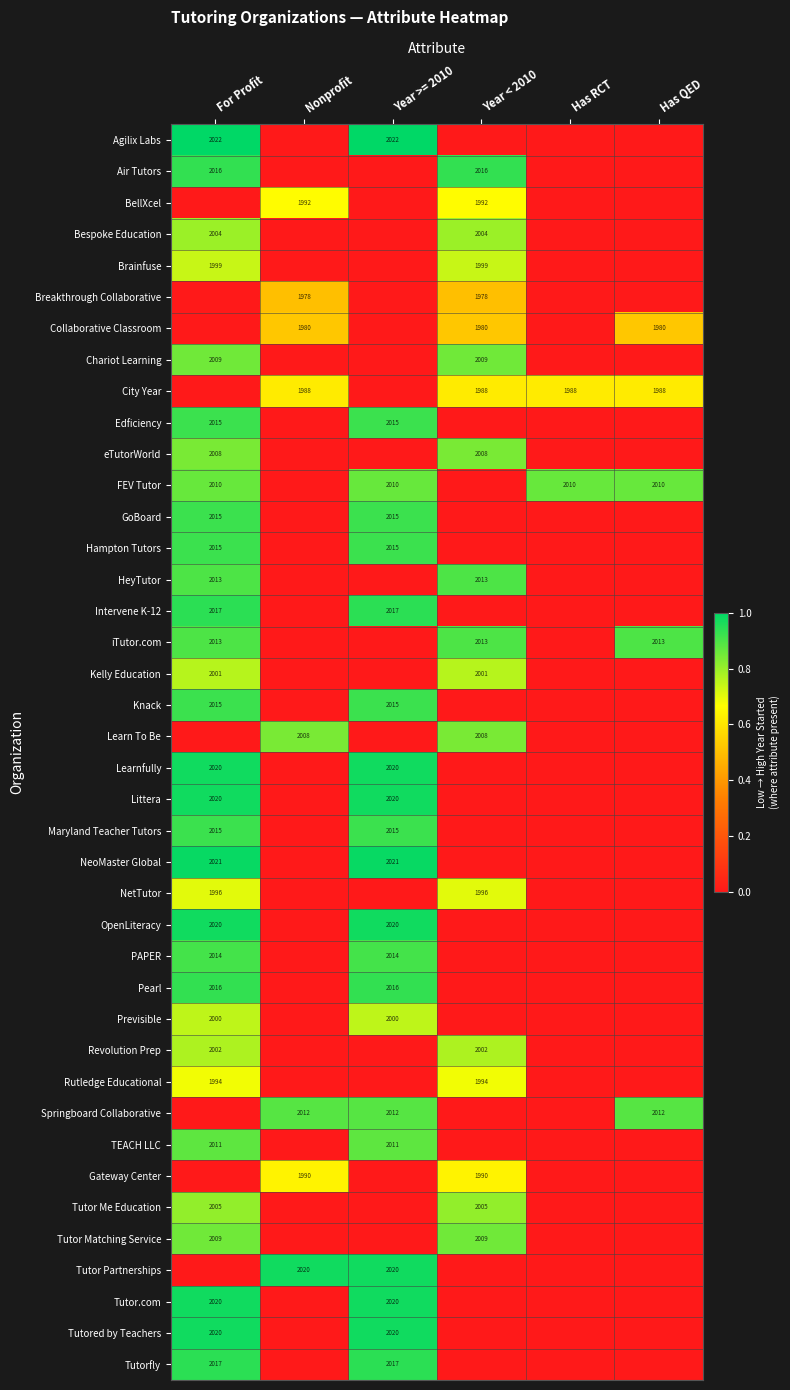

What is the total value across all series at Nonprofit?

5.6